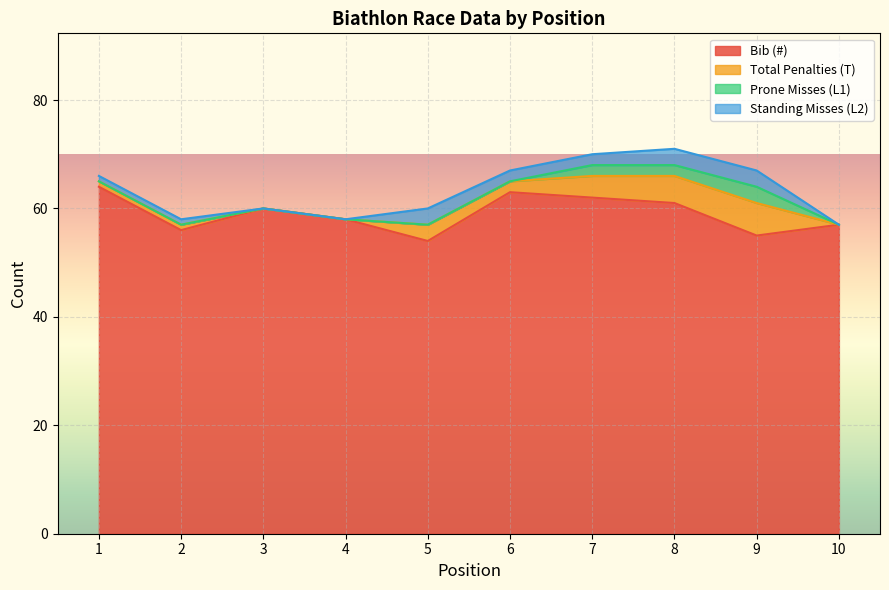

Where does the Bib (#) series first go above 60?

1